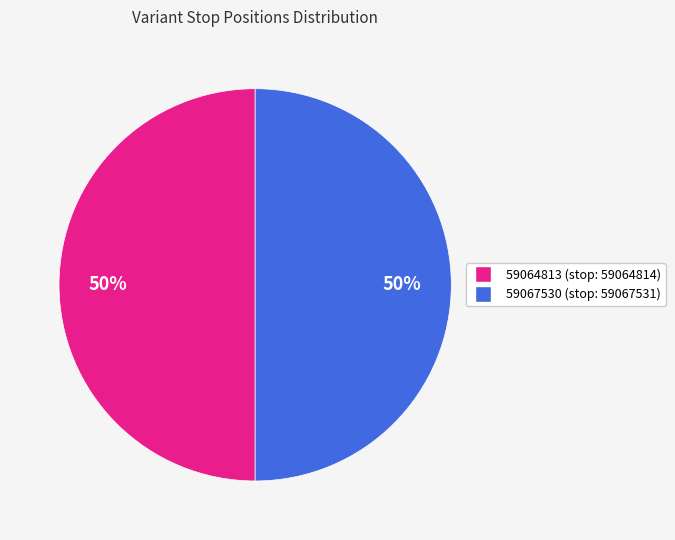

To the nearest percent, what is the average slice percentage?

50%